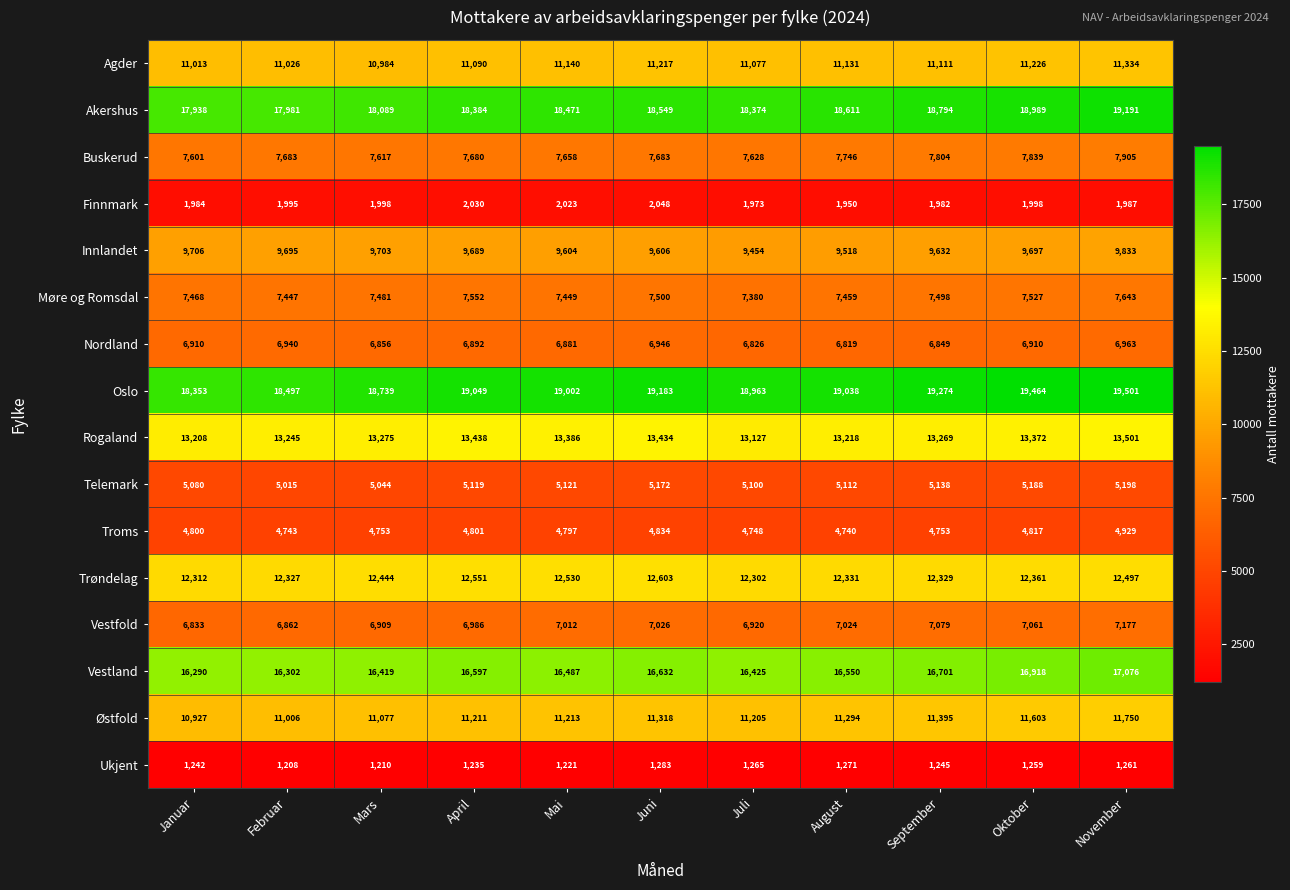

True or false: Trøndelag has a value of 12327 at Februar.

True